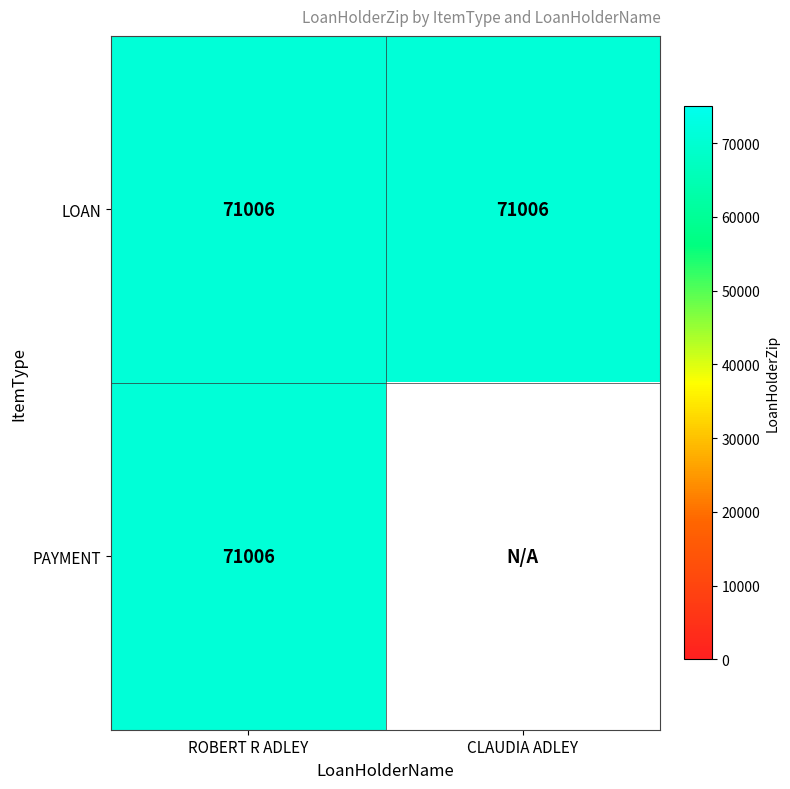

Reading left to right, extract all data points from this chart.

ROBERT R ADLEY: LOAN=71006	PAYMENT=71006
CLAUDIA ADLEY: LOAN=71006	PAYMENT=0